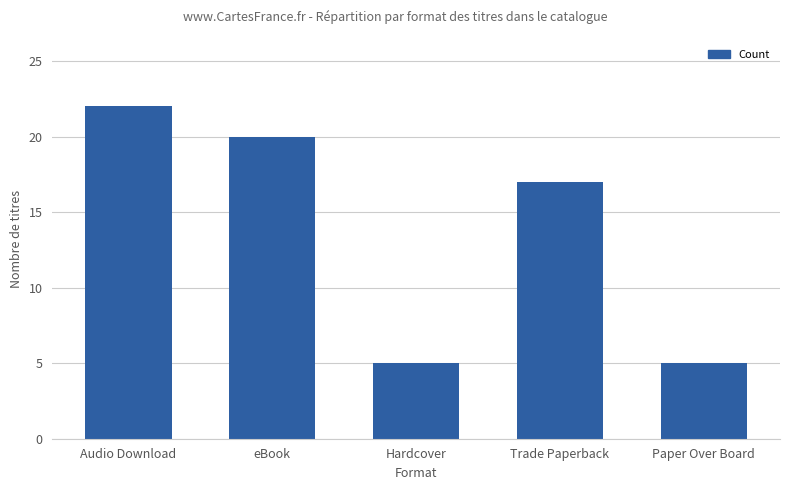

What position from the left is Trade Paperback?

4